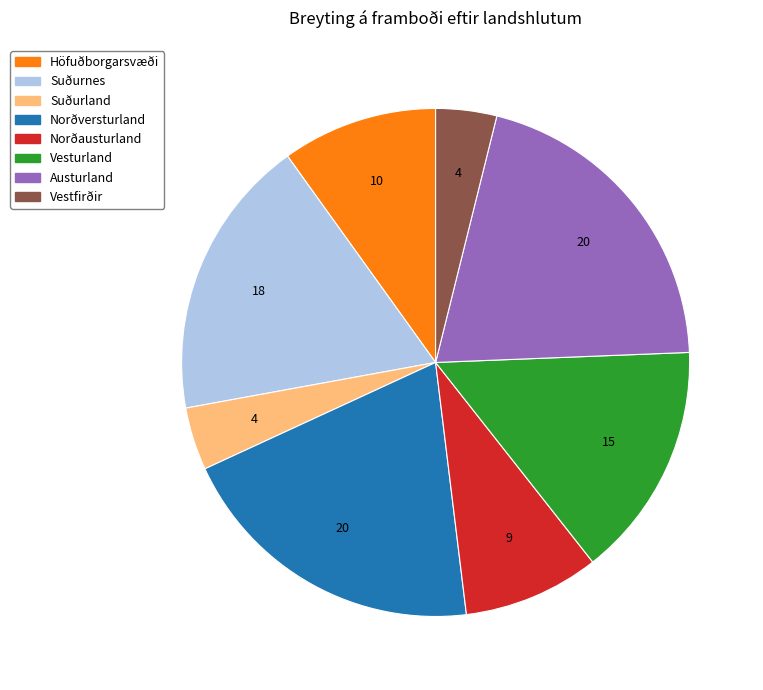

The Suðurland slice represents 4% of the pie. True or false?

True